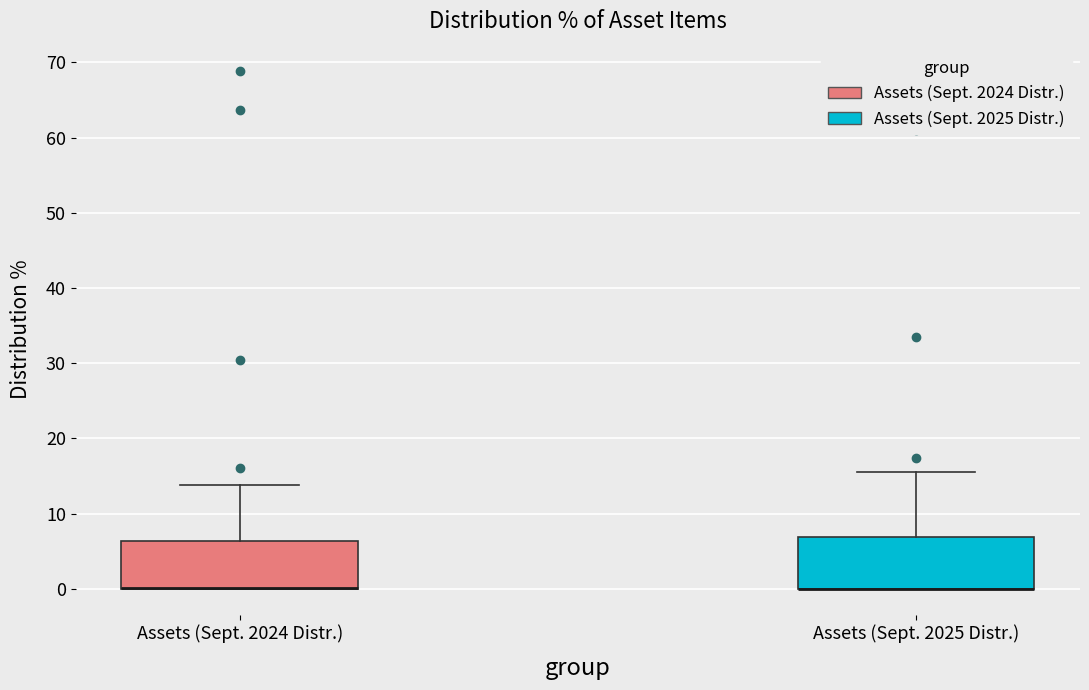

Reading left to right, read every box against the y-axis: the position of its median line, the range the box covers, and the ends of its whiskers. The values are not printed on the chart, so give them approximately, as read against the axis.

Assets (Sept. 2024 Distr.): median 0 (drawn on the box's lower edge), box 0 to 6, whiskers 0 to 14
Assets (Sept. 2025 Distr.): median 0 (drawn on the box's lower edge), box 0 to 7, whiskers 0 to 16